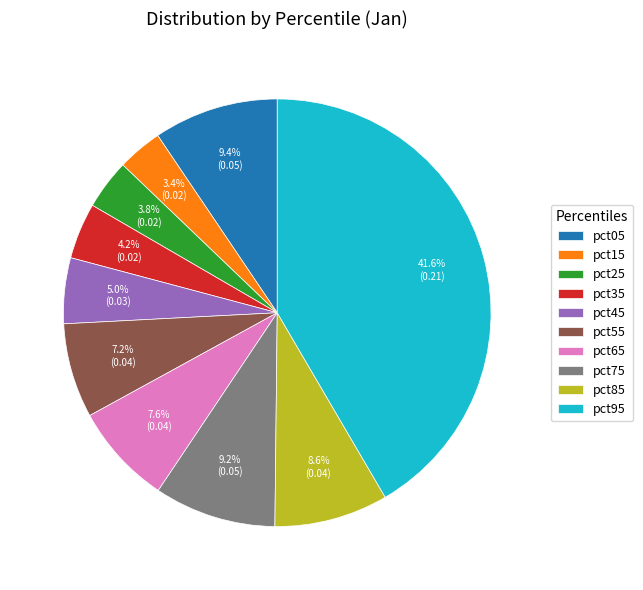

Count the number of slices in the pie.

10